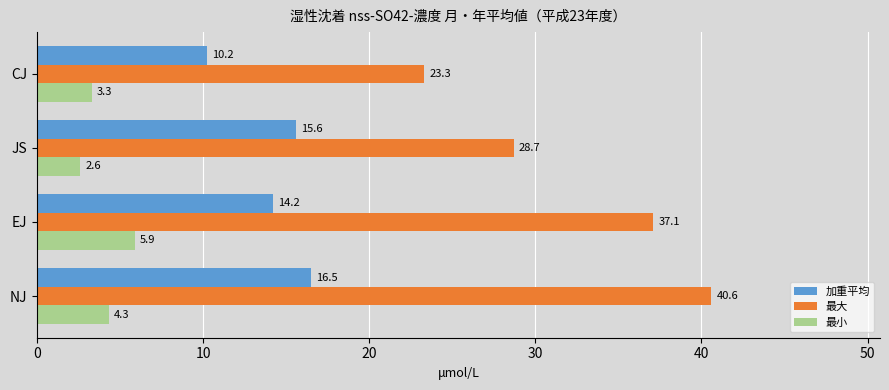

What is the difference between the second highest and second lowest values in the 加重平均 series?

1.4